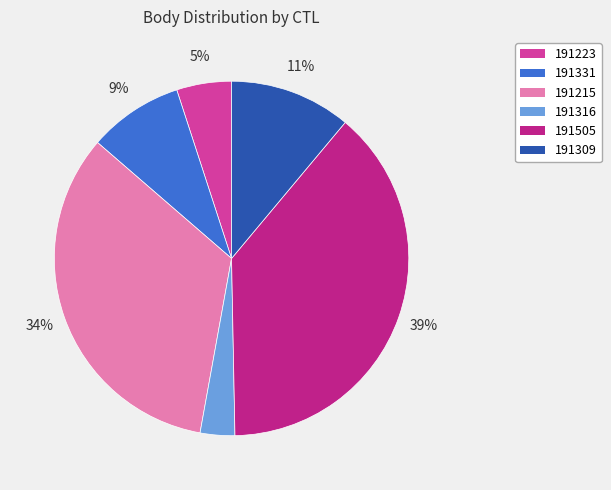

Is the sum of 191331 and 191215 greater than half?

No